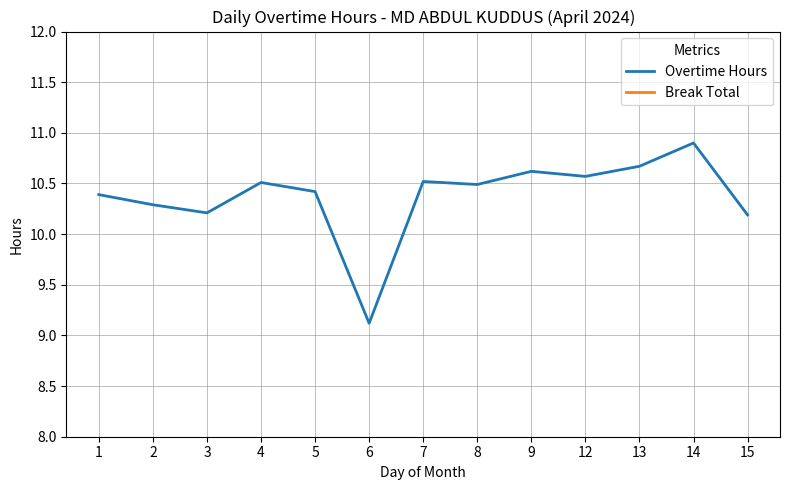

How many lines are shown in the chart?

2